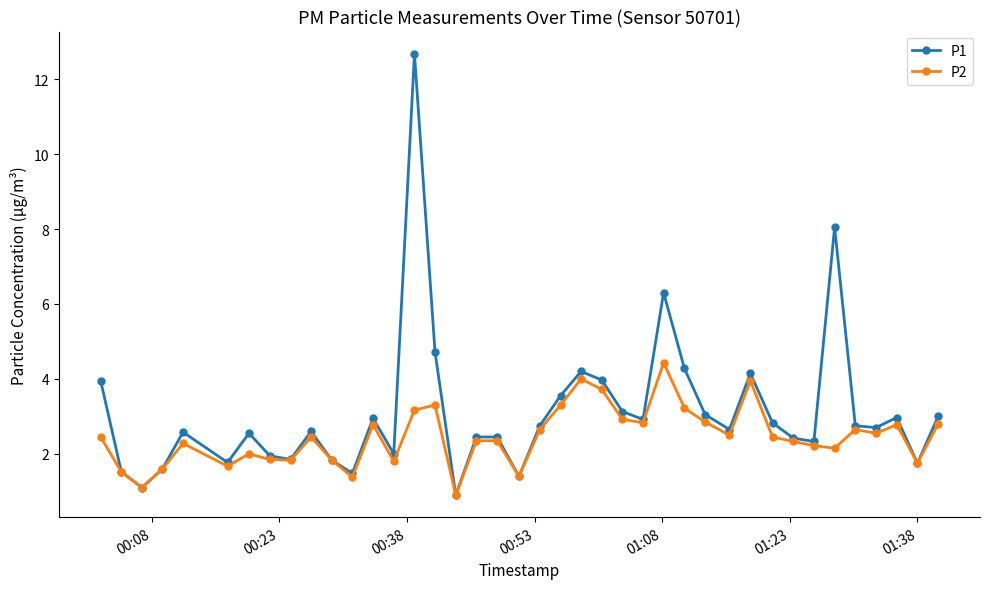

What is the lowest value of the P2 series?

0.9